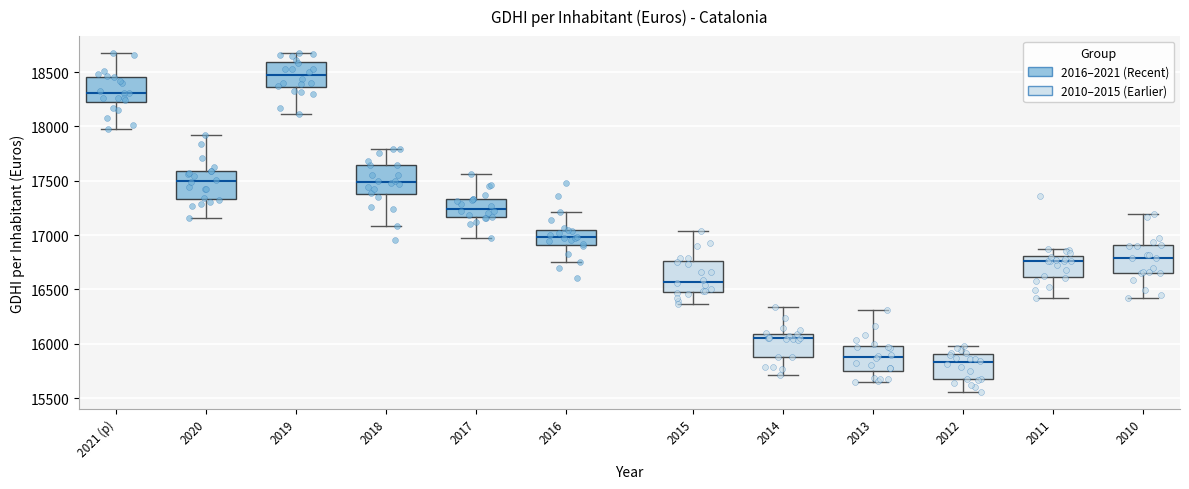

Reading left to right, read every box against the y-axis: the position of its median line, the range the box covers, and the ends of its whiskers. The values are not printed on the chart, so give them approximately, as read against the axis.

2021 (p): median 18300, box 18250 to 18450, whiskers 17950 to 18650
2020: median 17500, box 17350 to 17600, whiskers 17150 to 17900
2019: median 18450, box 18350 to 18600, whiskers 18100 to 18700
2018: median 17500, box 17400 to 17650, whiskers 17100 to 17800
2017: median 17250, box 17150 to 17350, whiskers 16950 to 17550
2016: median 17000, box 16900 to 17050, whiskers 16750 to 17200
2015: median 16550, box 16500 to 16750, whiskers 16350 to 17050
2014: median 16050, box 15900 to 16100, whiskers 15700 to 16350
2013: median 15900, box 15750 to 16000, whiskers 15650 to 16300
2012: median 15850, box 15650 to 15900, whiskers 15550 to 16000
2011: median 16750, box 16600 to 16800, whiskers 16400 to 16850
2010: median 16800, box 16650 to 16900, whiskers 16400 to 17200